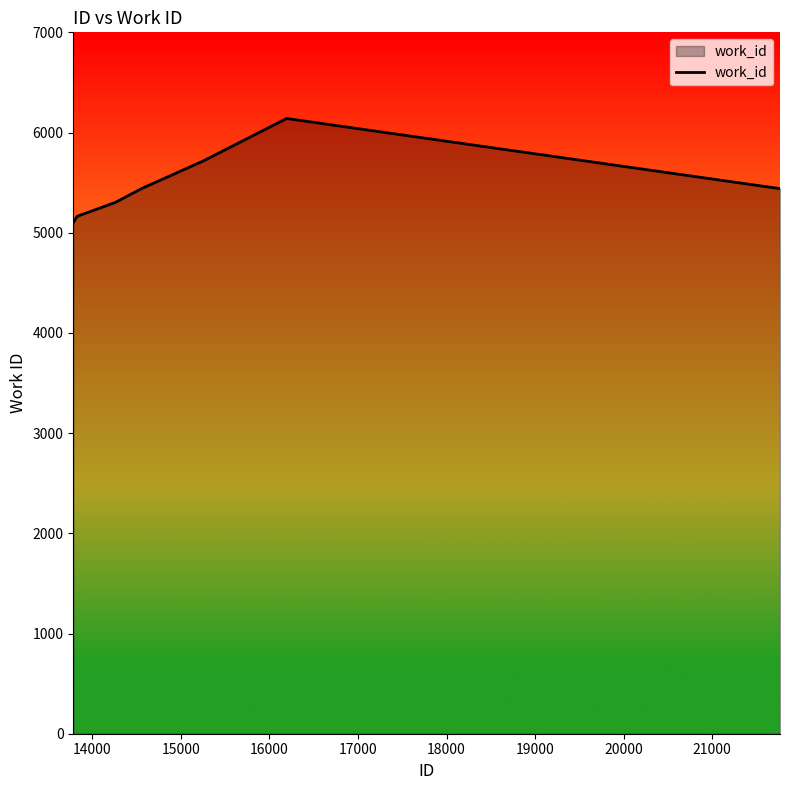

What is the smallest value displayed?

5101